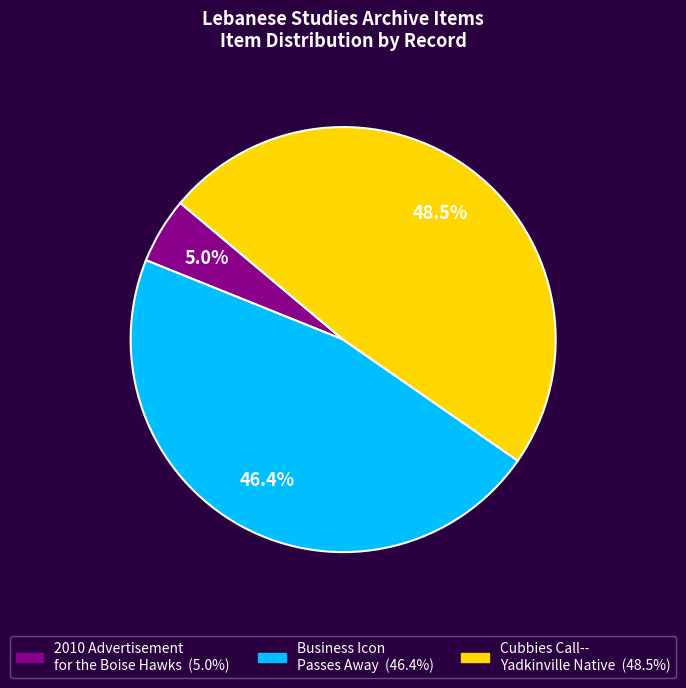

How much of the chart is everything except Cubbies Call-- Yadkinville Native?

51.5%